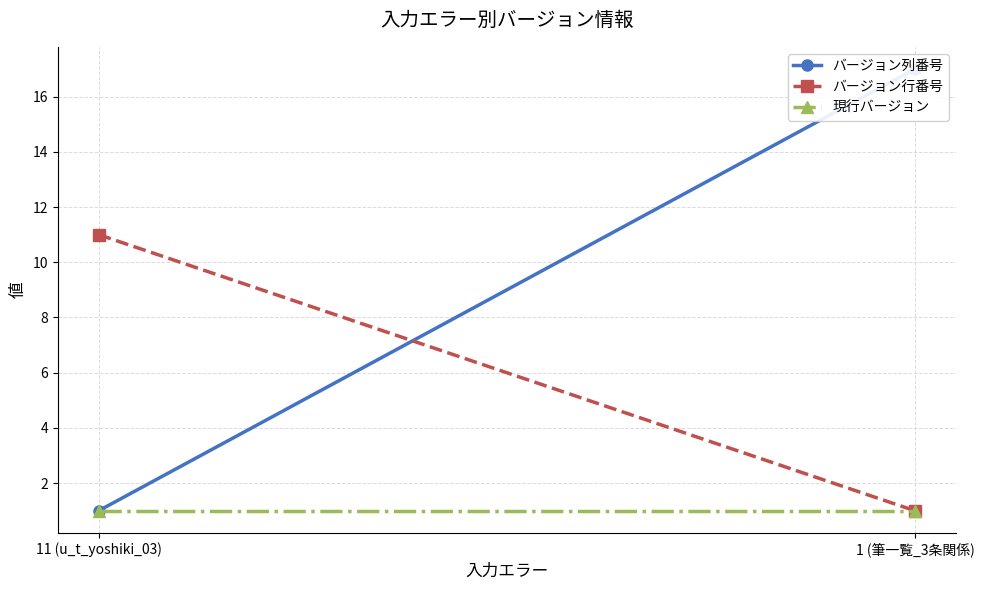

Is it true that バージョン行番号 equals 11 at 11 (u_t_yoshiki_03)?

True